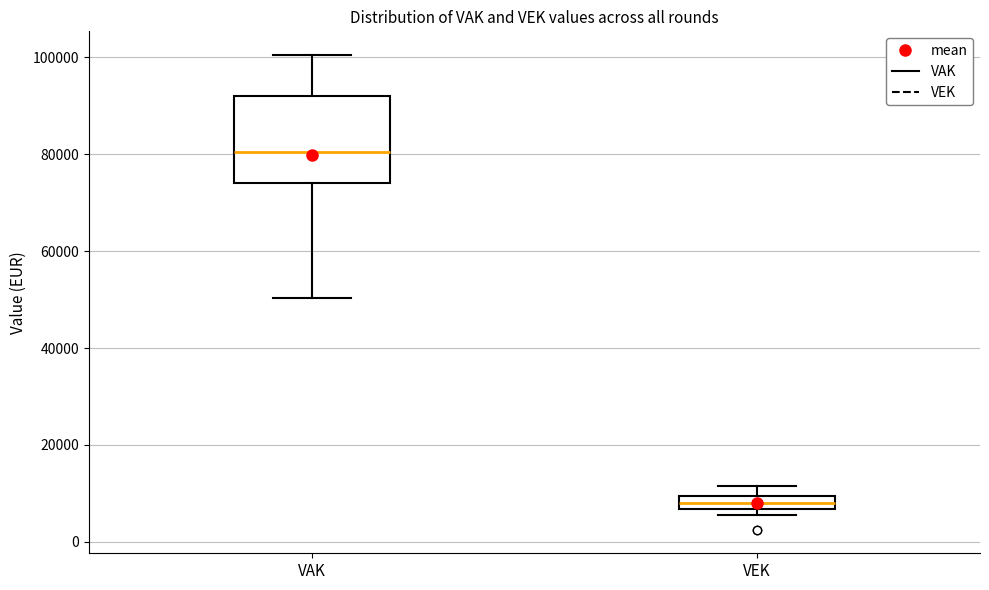

Where does the median line of the box for VEK sit on the y-axis? The values are not printed on the chart, so give them approximately, as read against the axis.

8000